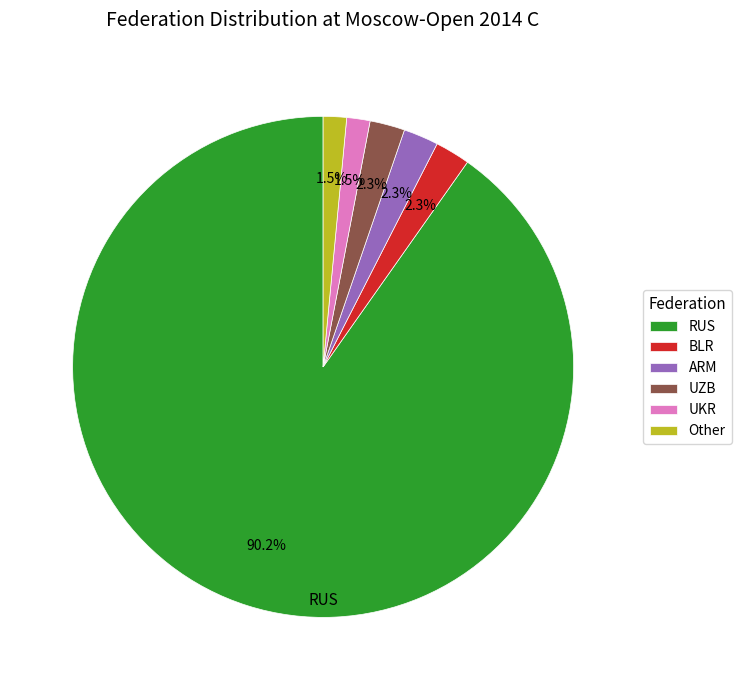

What is the largest slice in the pie chart?

RUS